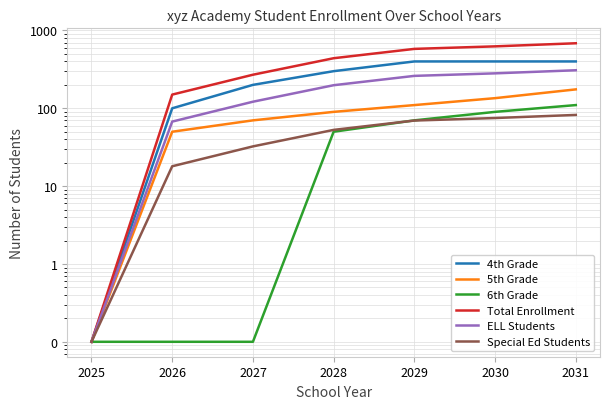

True or false: 4th Grade has a value of 400.0 at 2031.

True